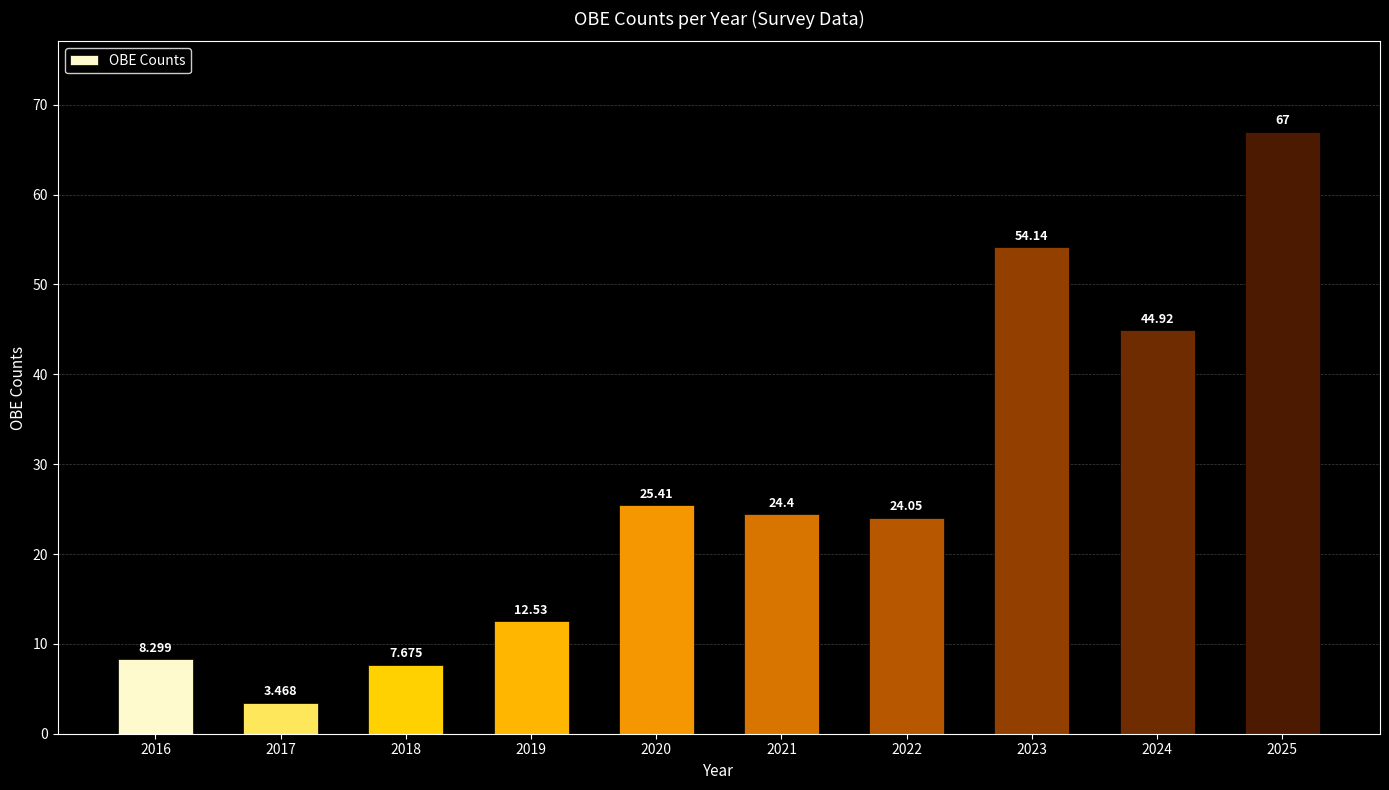

Reading left to right, list all the values displayed in this chart.

8.3	3.5	7.7	12.5	25.4	24.4	24.1	54.1	44.9	67.0